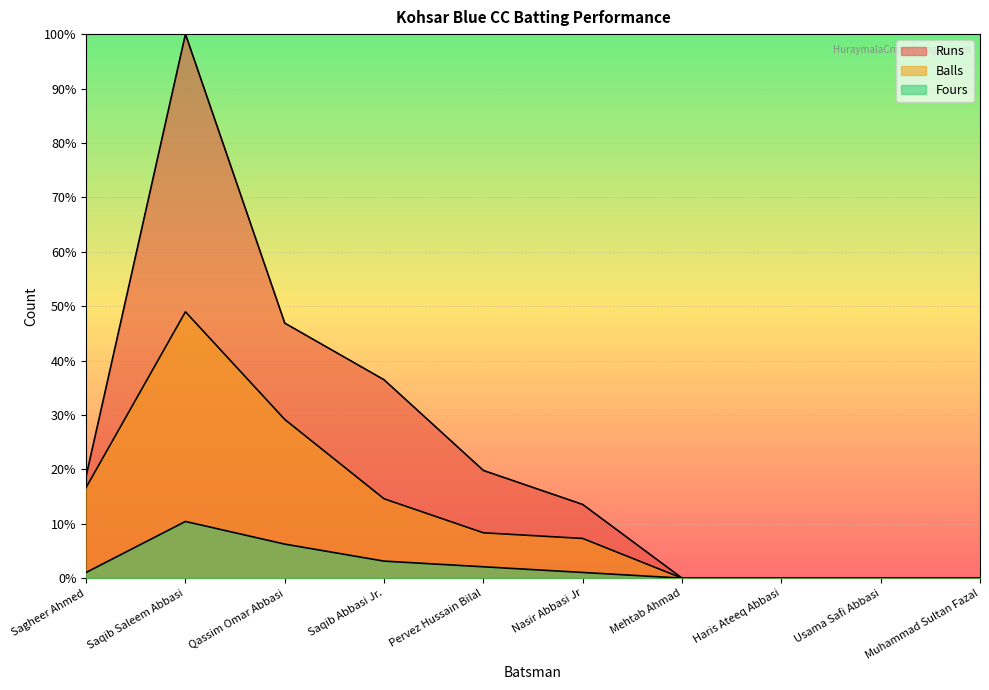

List the series in order of their overall mean, lowest first.

Fours, Balls, Runs